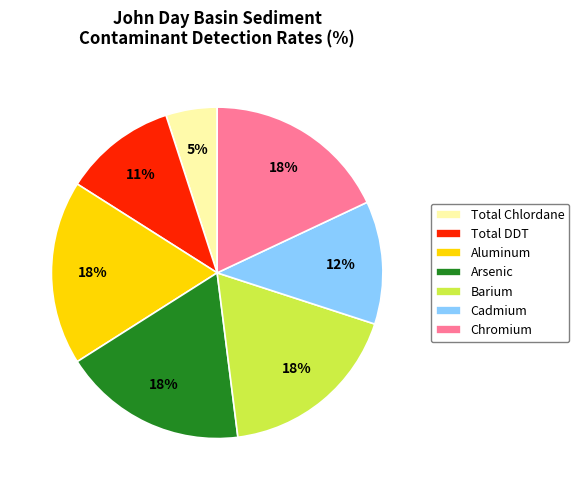

Is the sum of Arsenic and Aluminum greater than half?

No